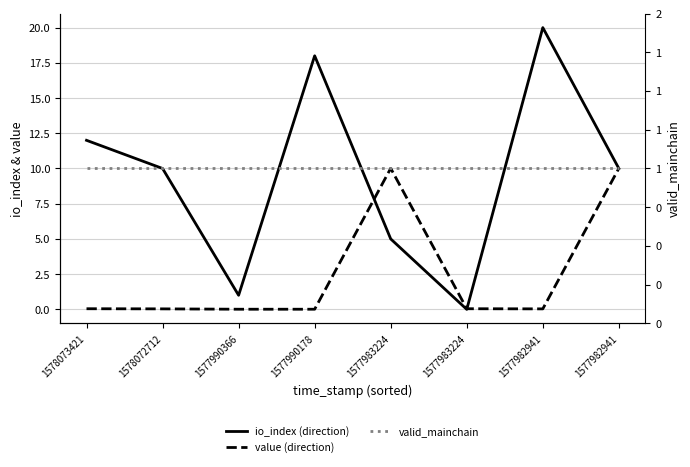

The value (direction) series shows 0.0 at 1577983224. True or false?

True